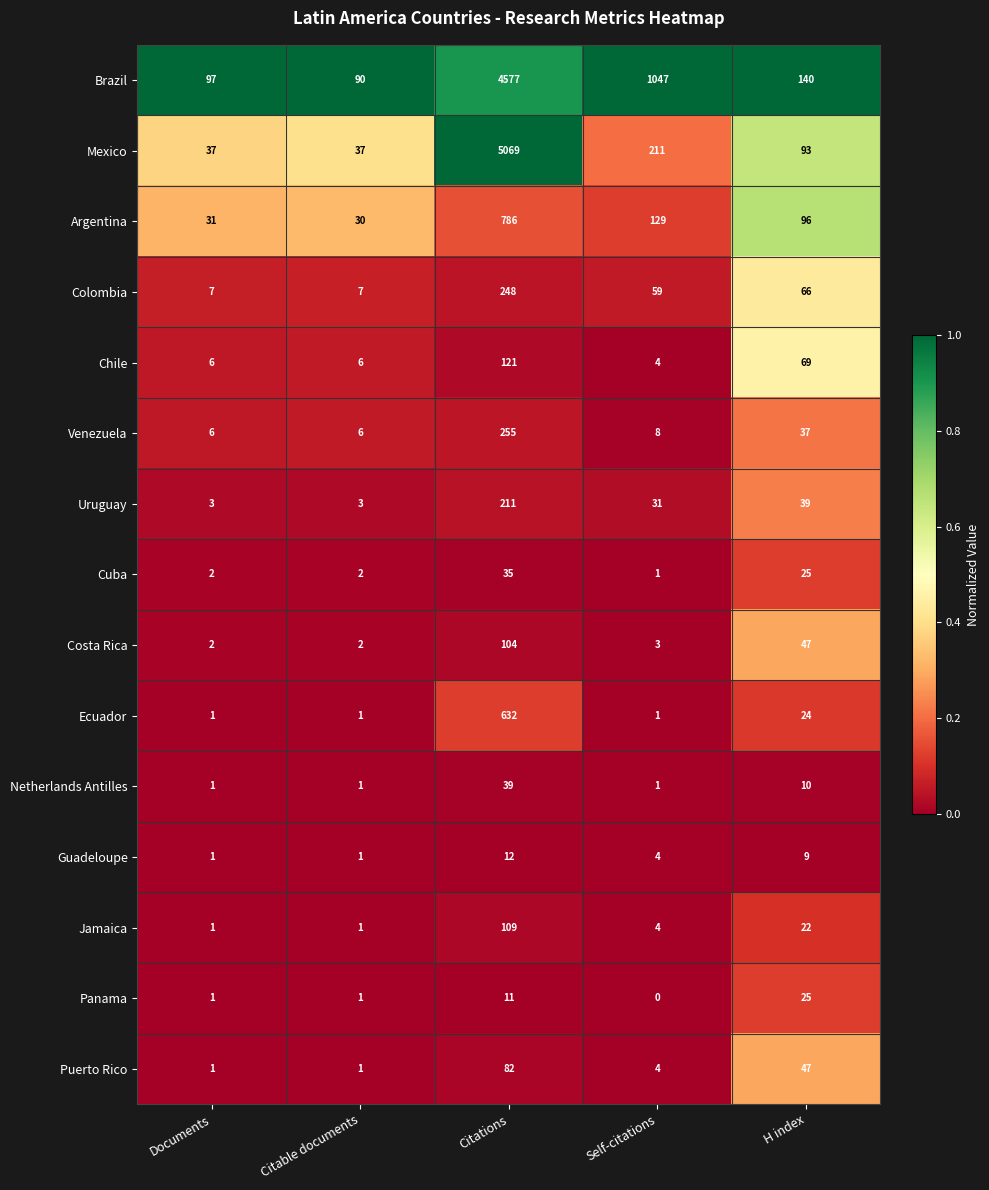

True or false: Netherlands Antilles has a value of 10 at H index.

True